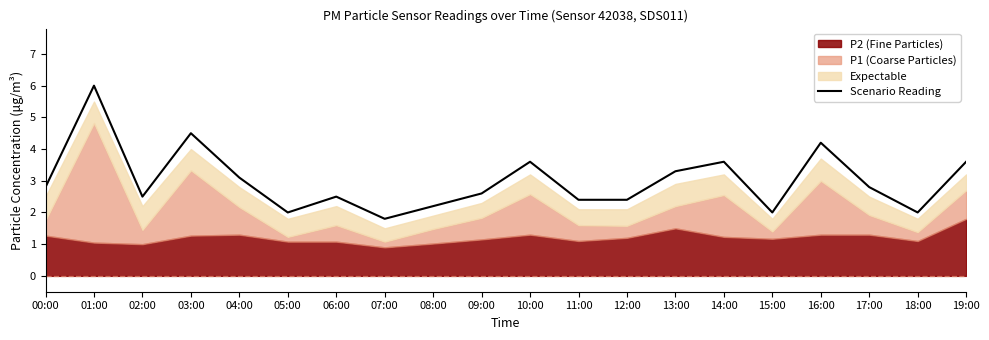

How many data points are less than 2?

1